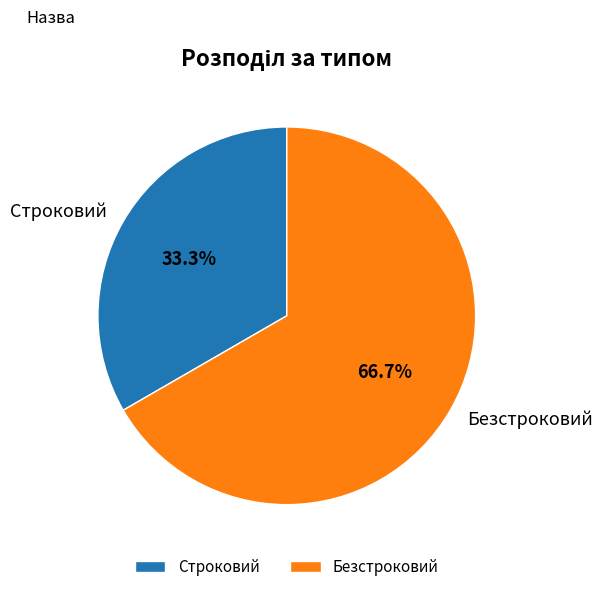

Which category has the smallest portion of the pie?

Строковий